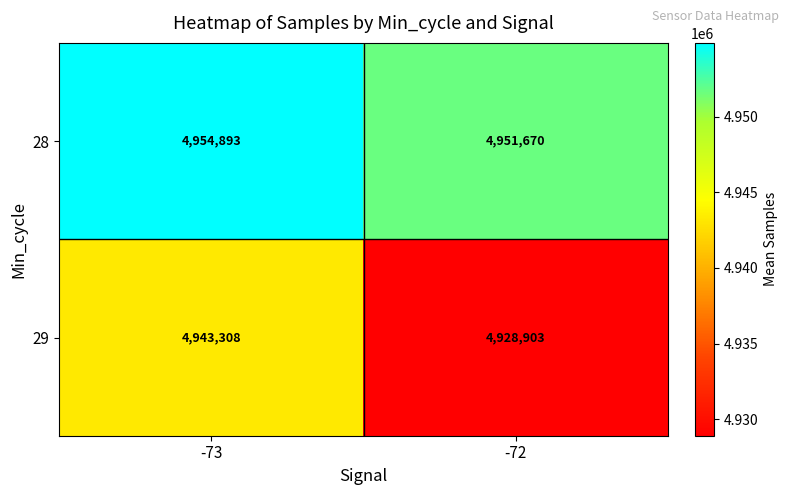

What is the total value across all series at -73?

9898201